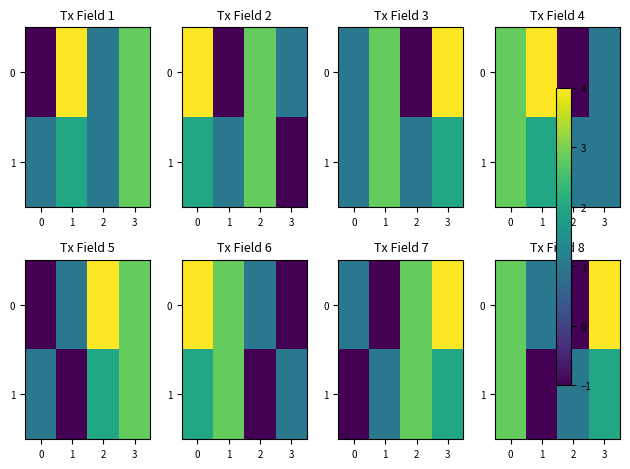

What is the difference between the highest and lowest values at 2?

2.0